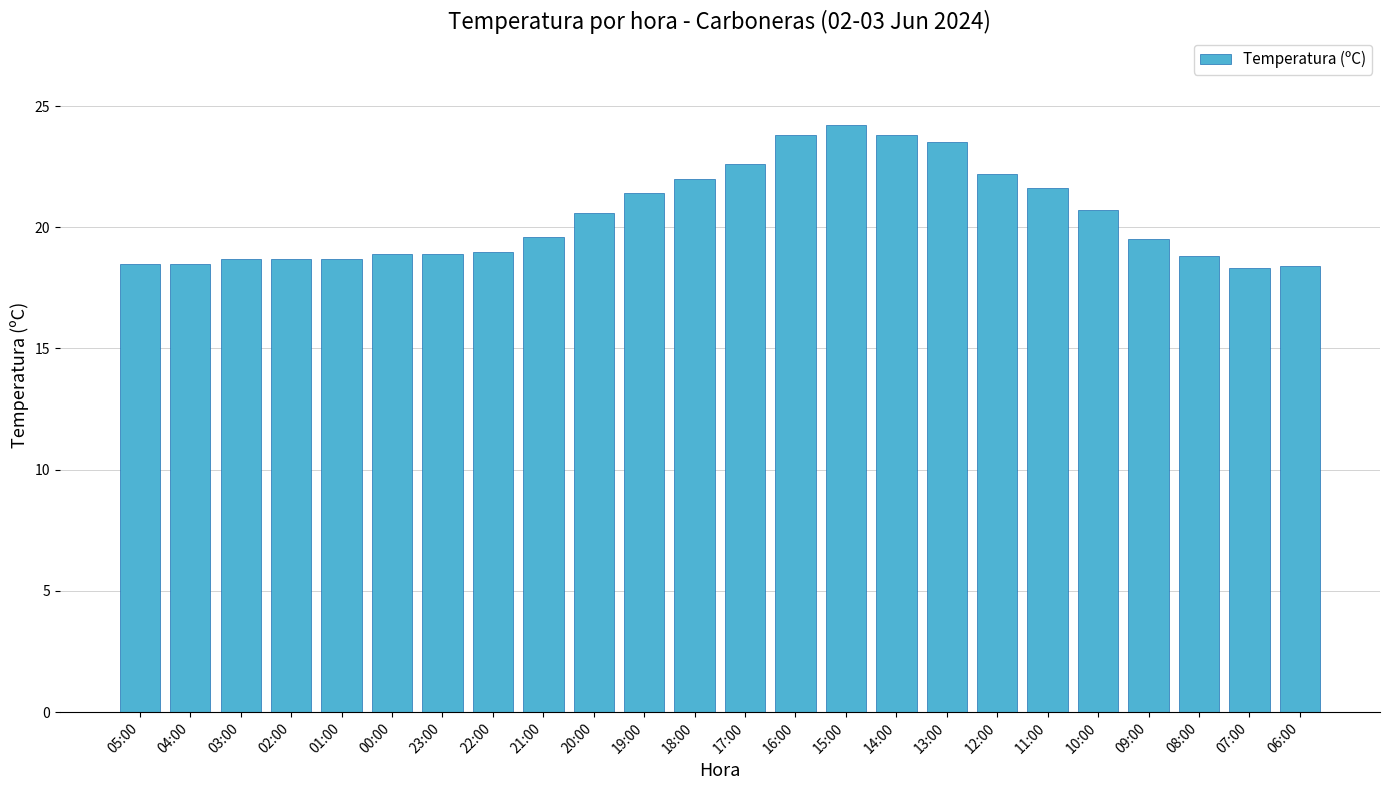

What is the difference between the maximum and second lowest values?

5.8